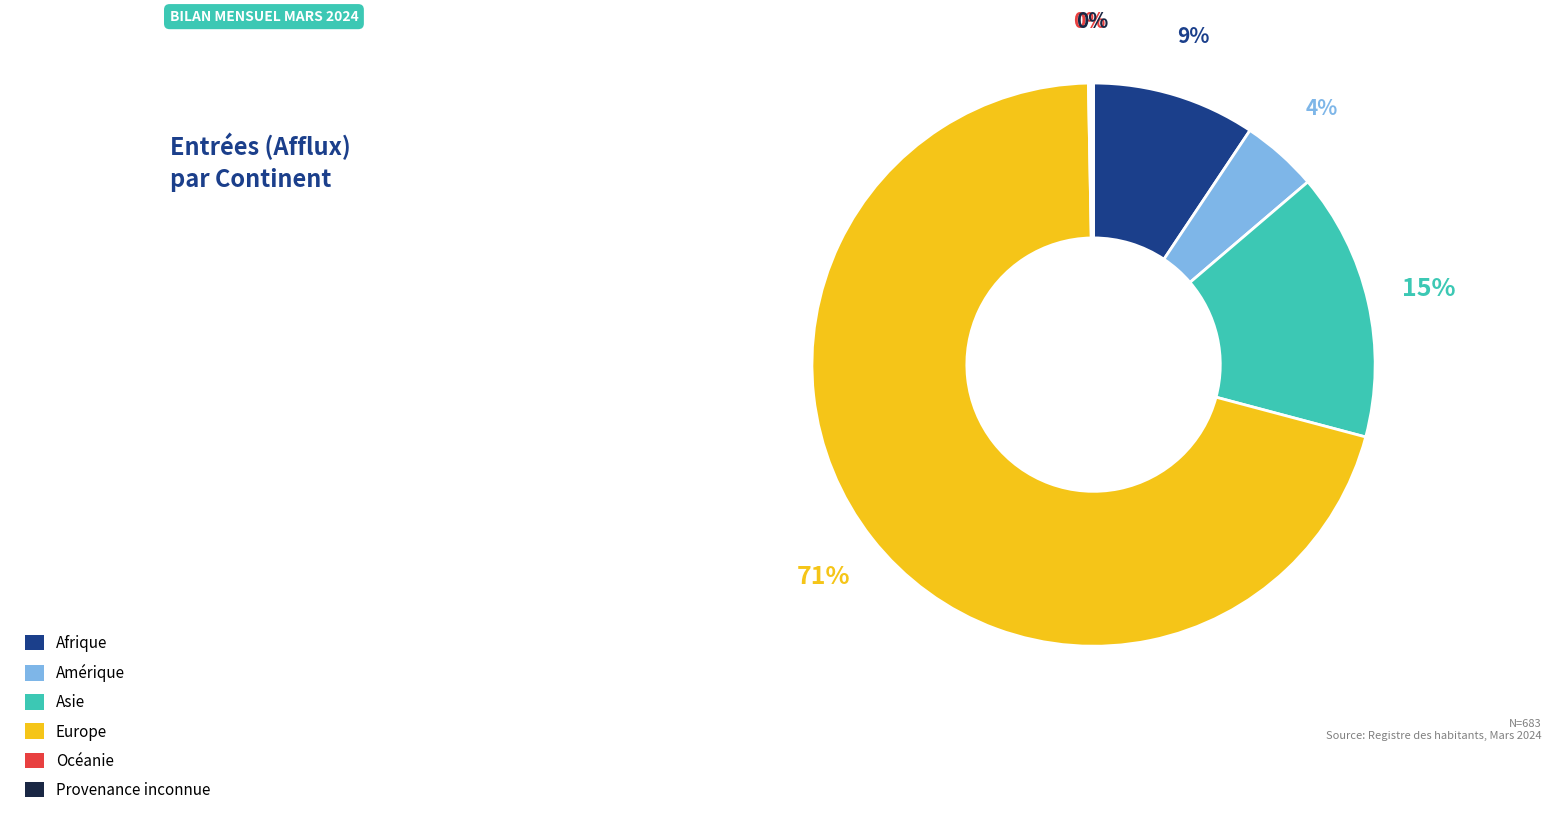

The Europe slice represents 78% of the pie. True or false?

False